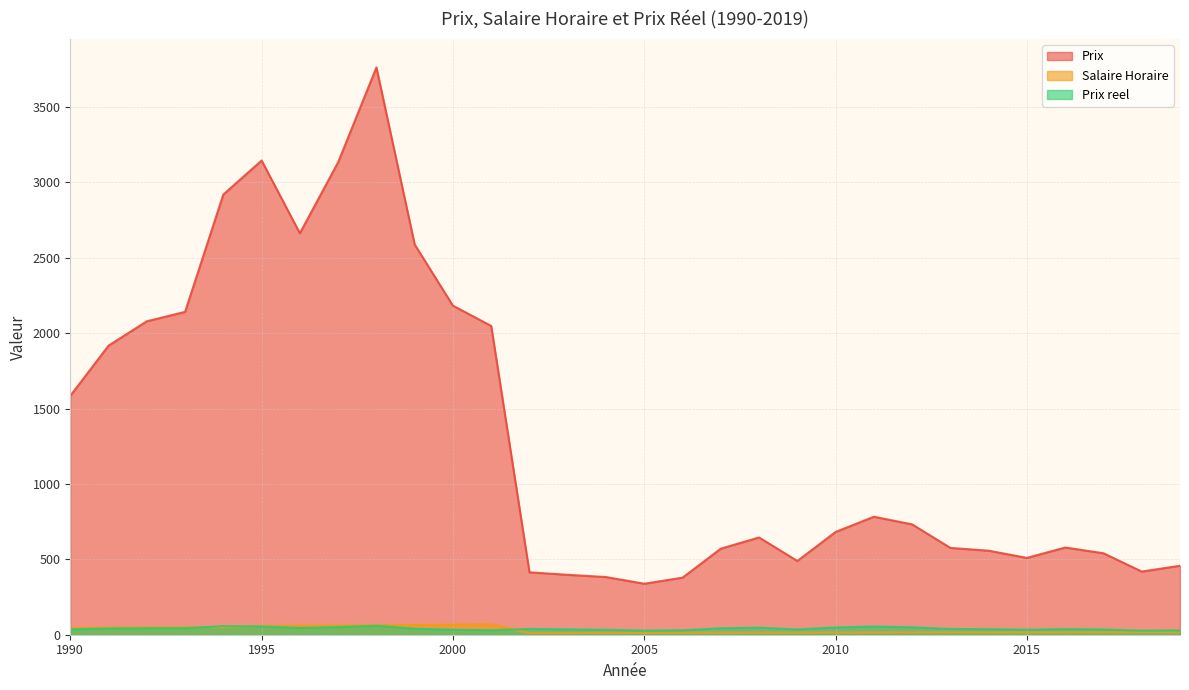

Count the number of categories in the chart.

30